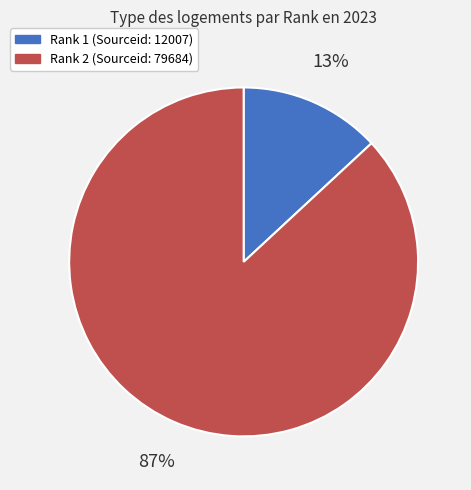

To the nearest percent, what is the combined percentage of Rank 1 (Sourceid: 12007) and Rank 2 (Sourceid: 79684)?

100%